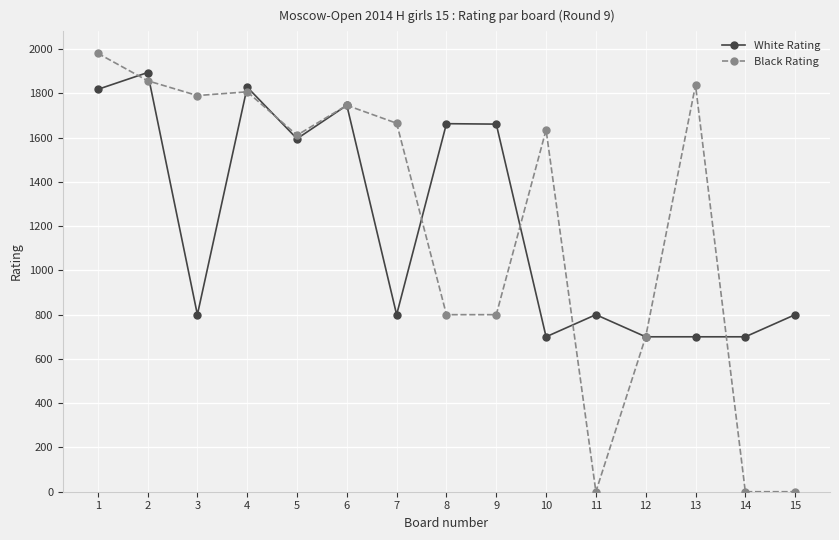

After their last crossing, which series has the higher values: White Rating or Black Rating?

White Rating